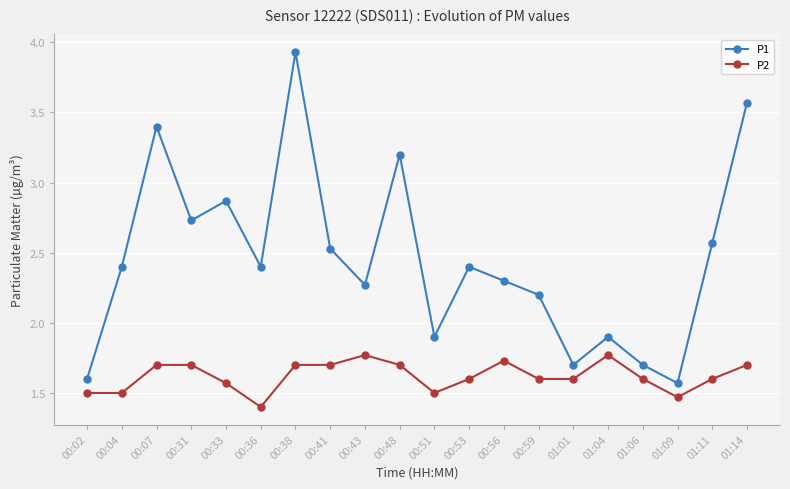

List the series in order of their overall mean, lowest first.

P2, P1